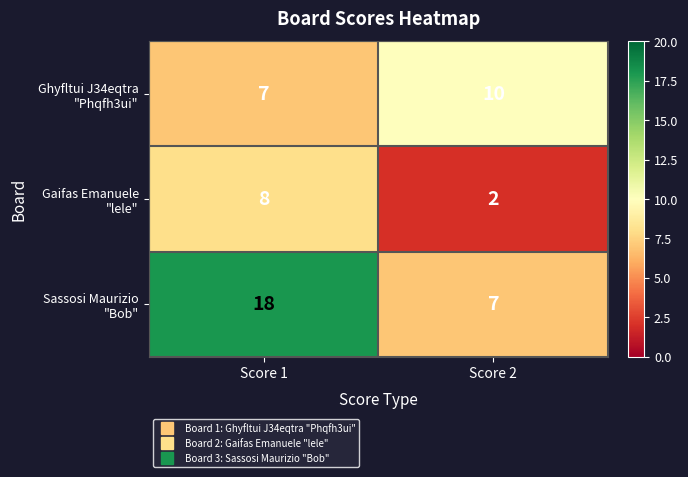

What is the difference between the highest and lowest values at Score 1?

11